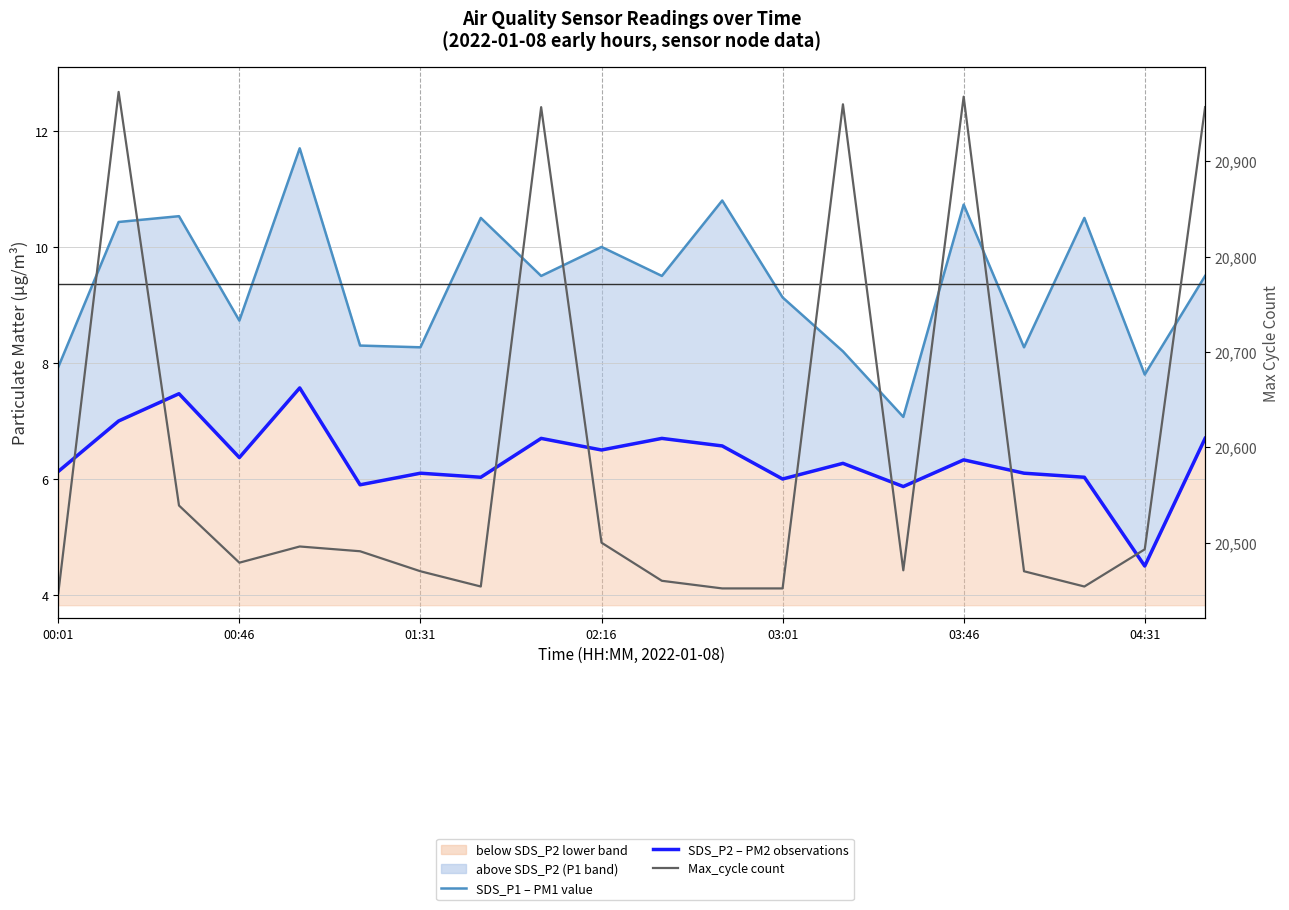

What is the sum of all SDS_P2 (PM2) values?

126.8